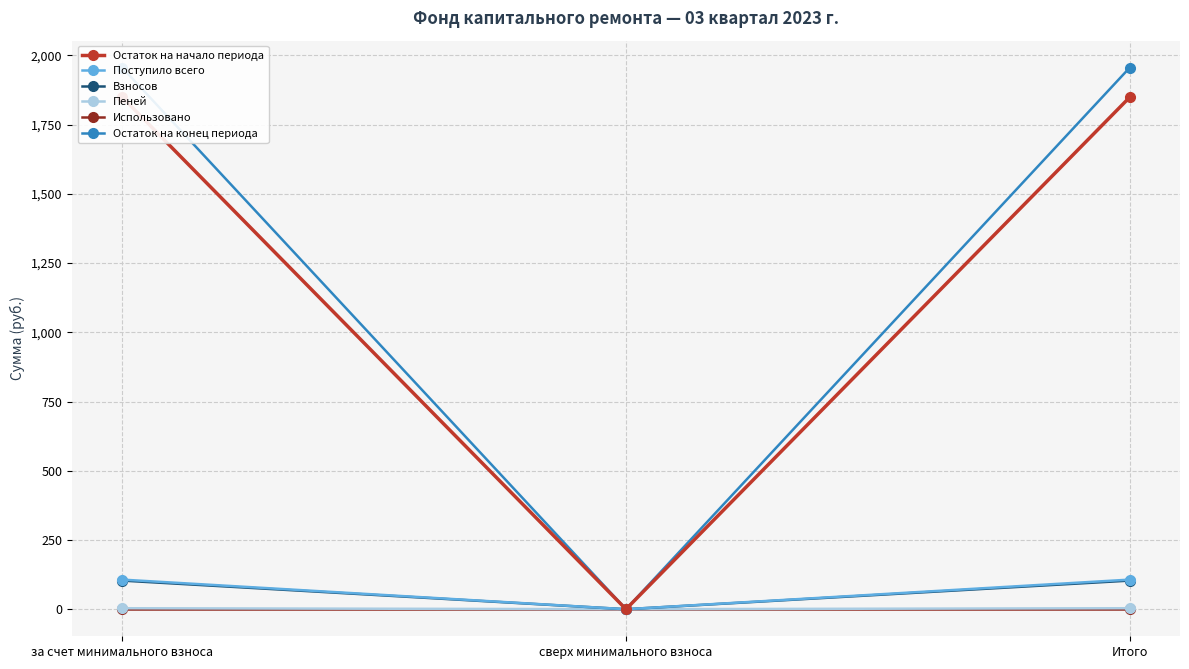

Rank the categories by Поступило всего value from lowest to highest.

сверх минимального взноса, за счет минимального взноса, Итого